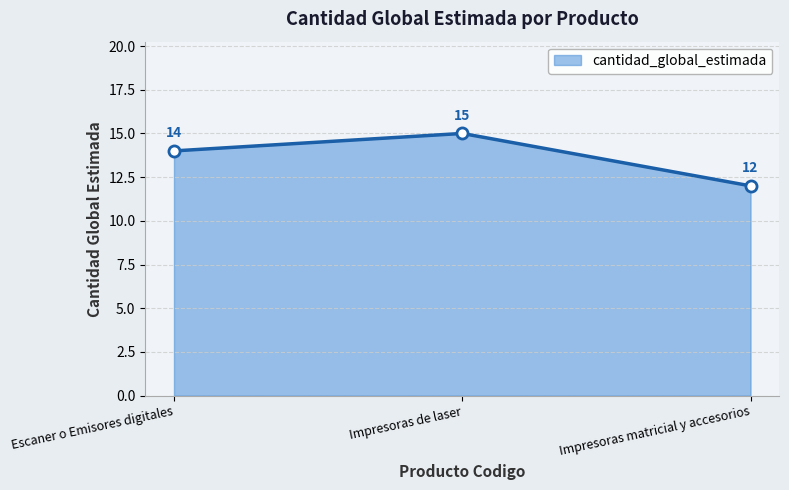

How many values are between 12 and 15?

3